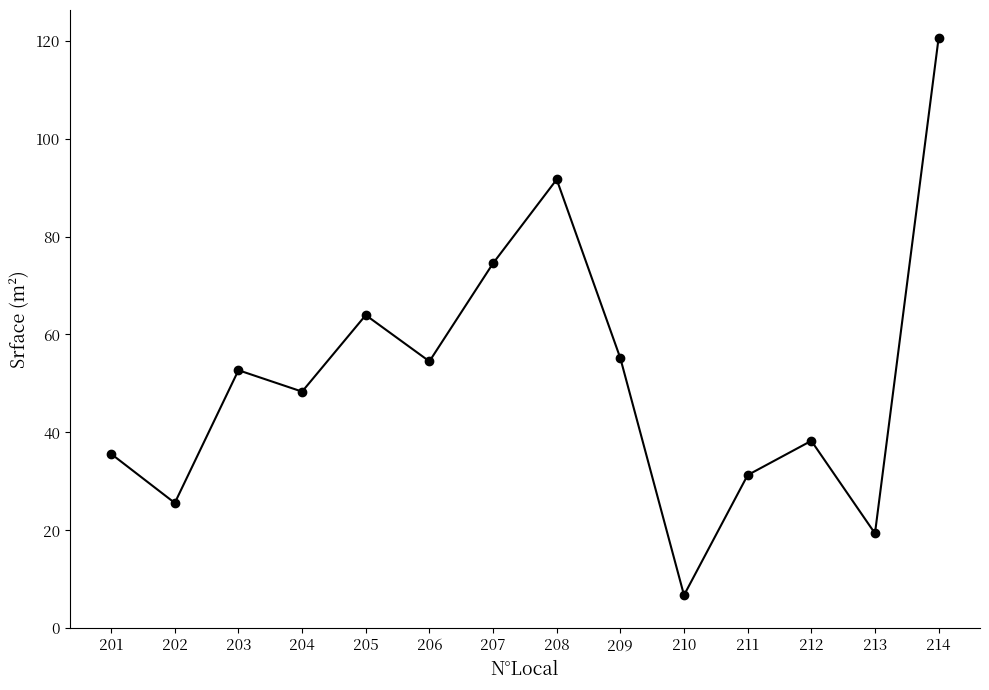

At which category does the chart reach its peak across all series?

214